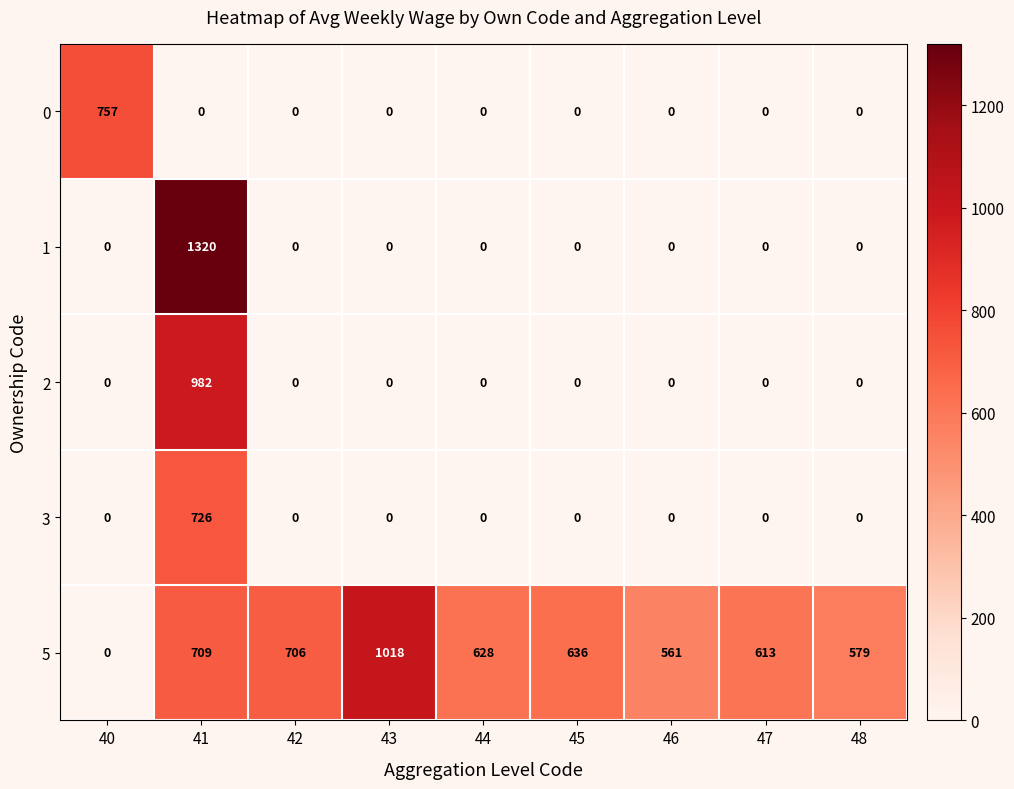

Rank the series by their maximum value, from highest to lowest.

1, 5, 2, 0, 3